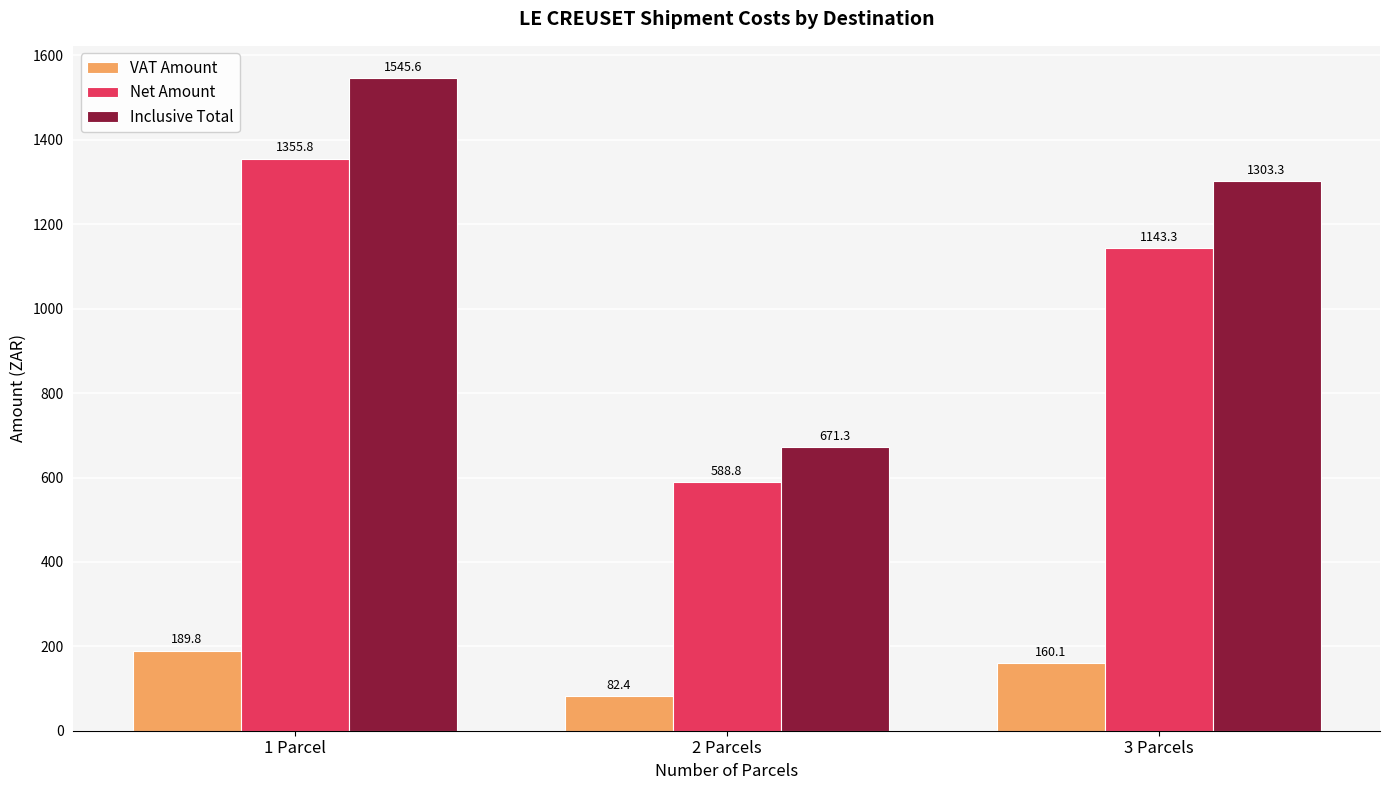

Where does the VAT Amount series first go above 160?

1 Parcel